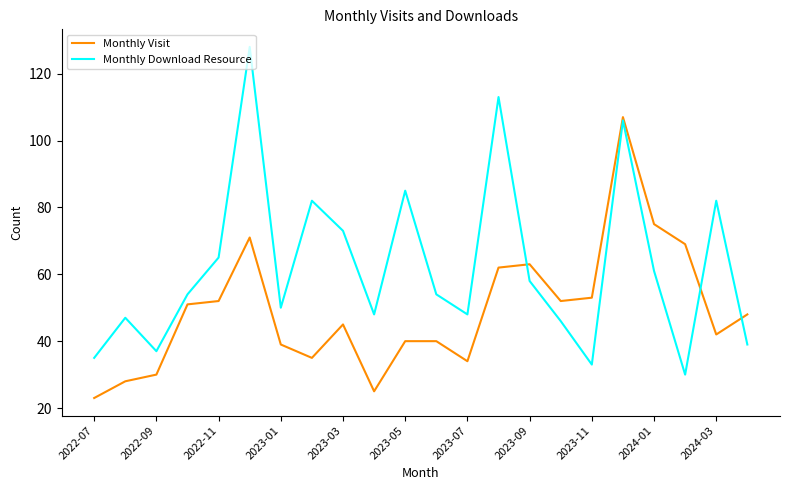

Which series has the largest total across all categories?

Monthly Download Resource